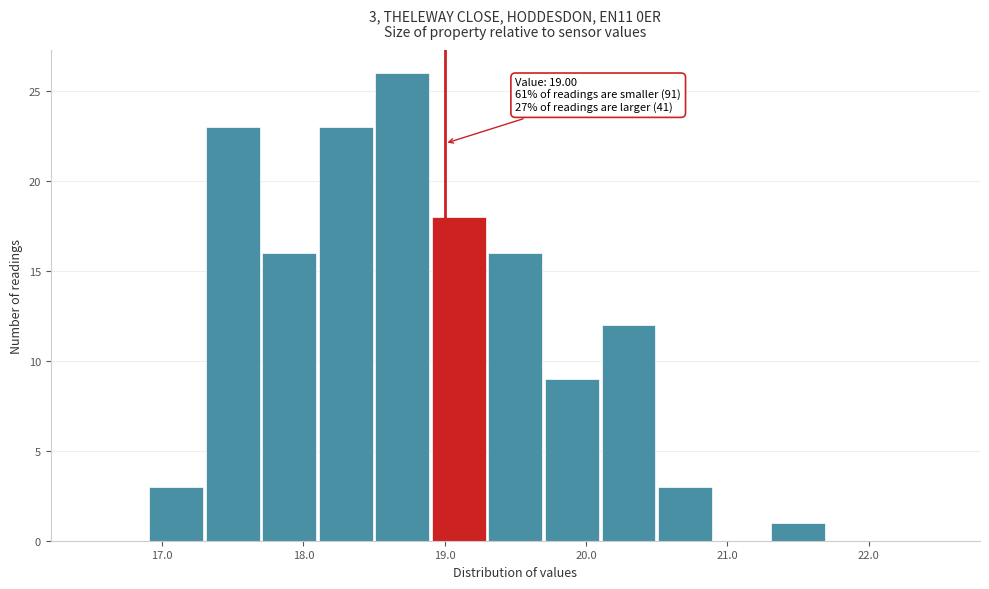

Over which range of the x-axis is the bar tallest?

18.5 to 18.9